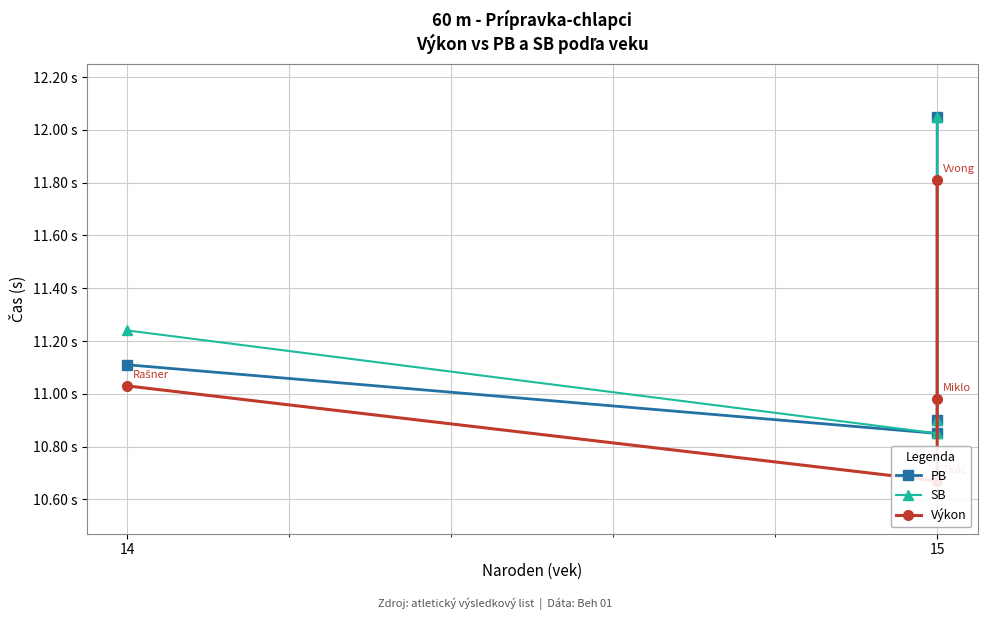

True or false: PB and SB intersect in this chart.

False